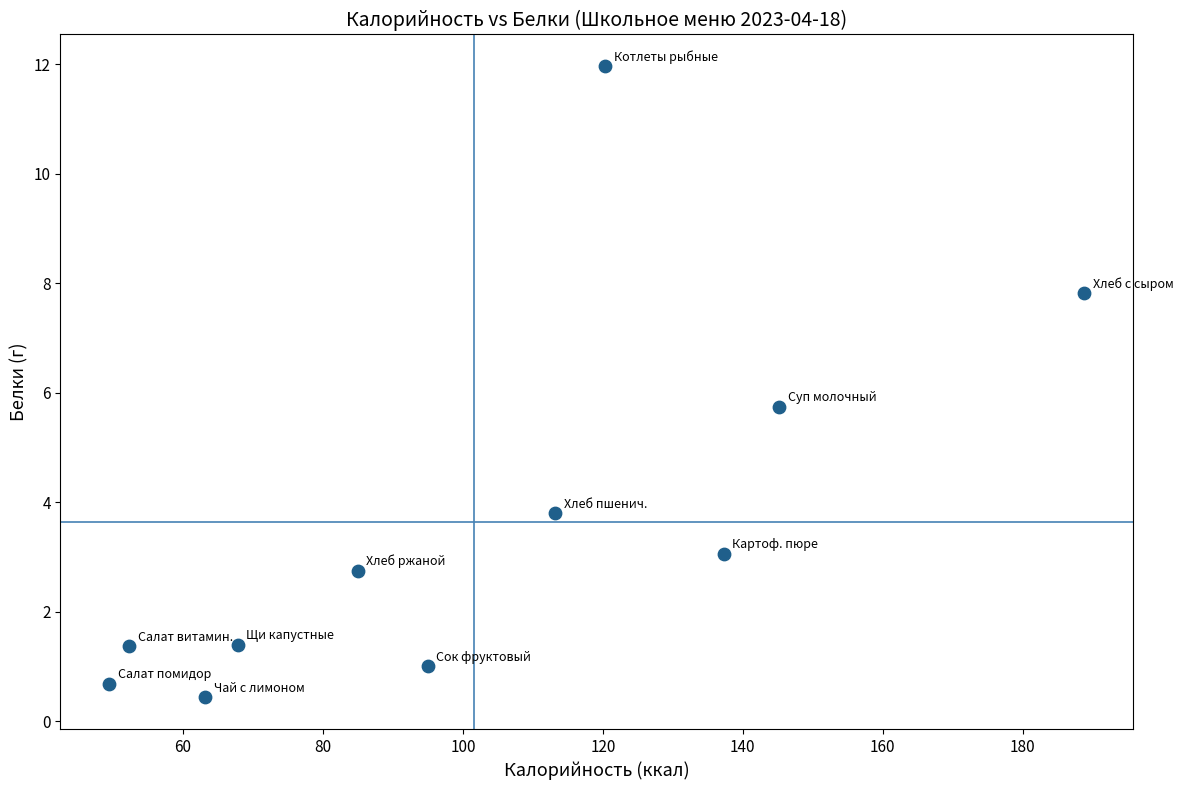

What Y value in the scatter plot is closest to 6?

5.8